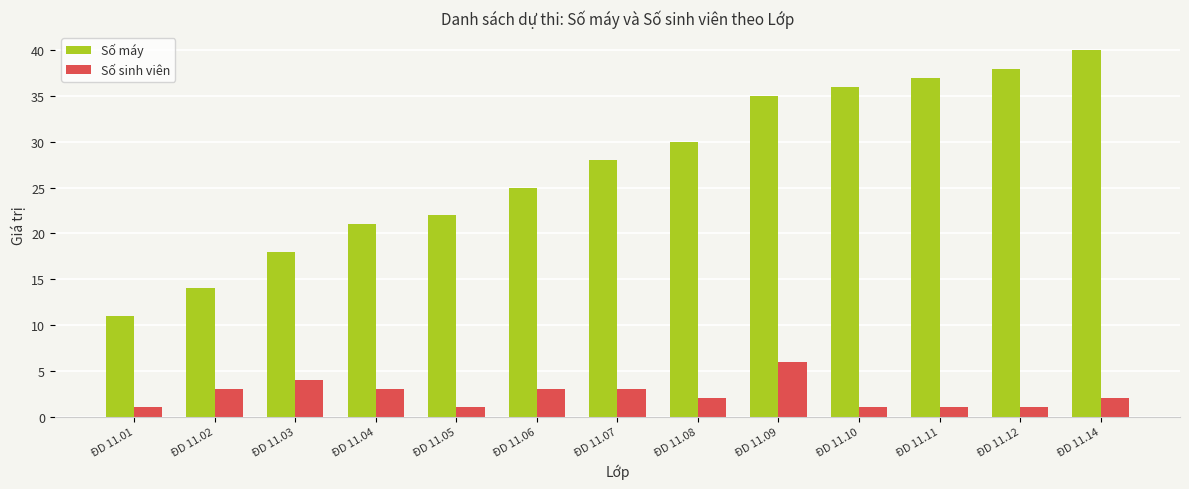

What is the value of the Số sinh viên bar at the 9th from the left?

6